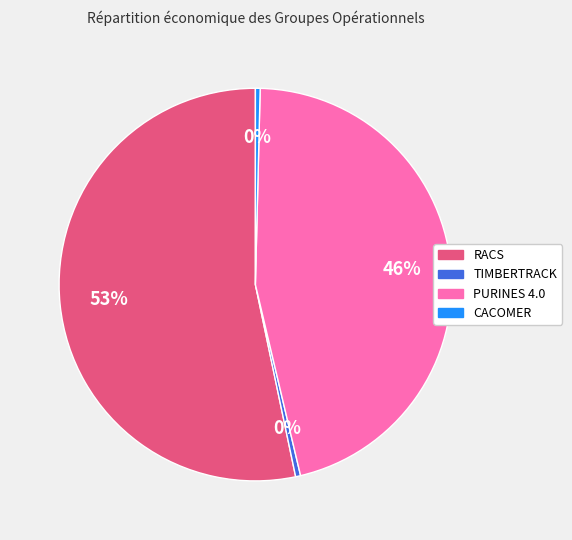

Does any single category account for the majority?

Yes